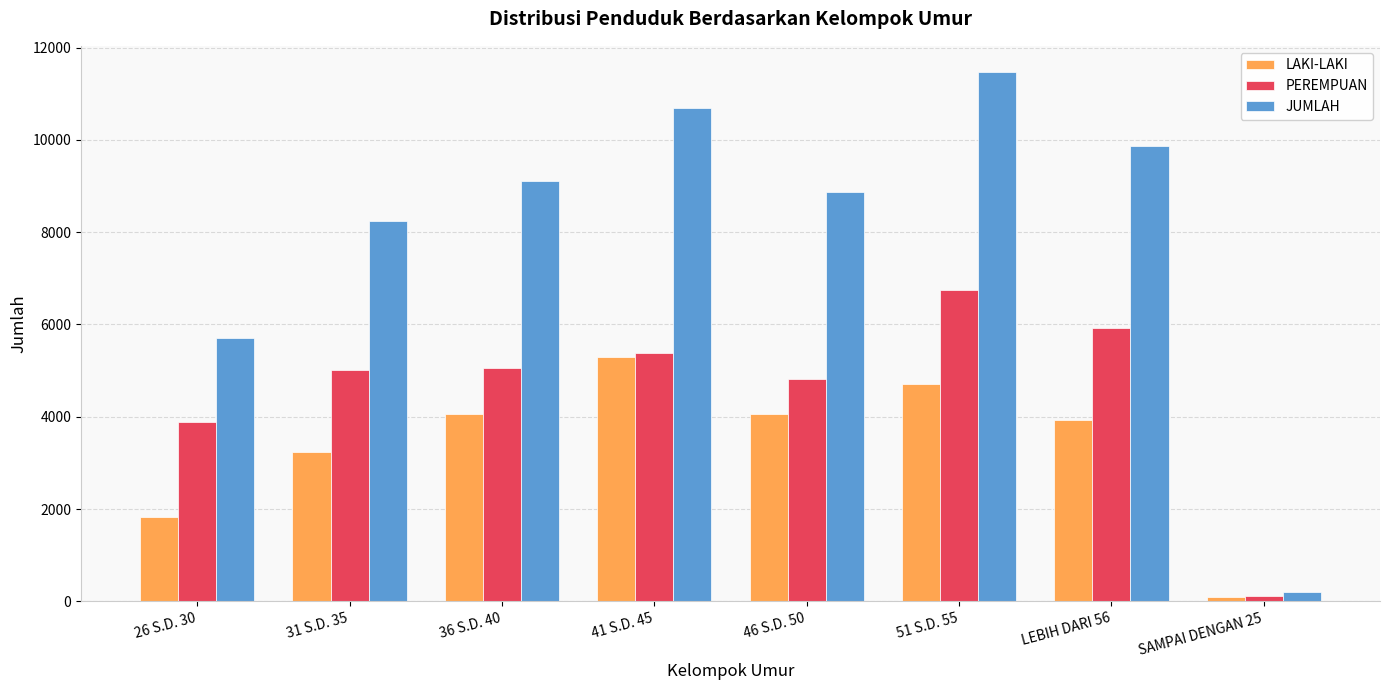

Which series has the largest total across all categories?

JUMLAH